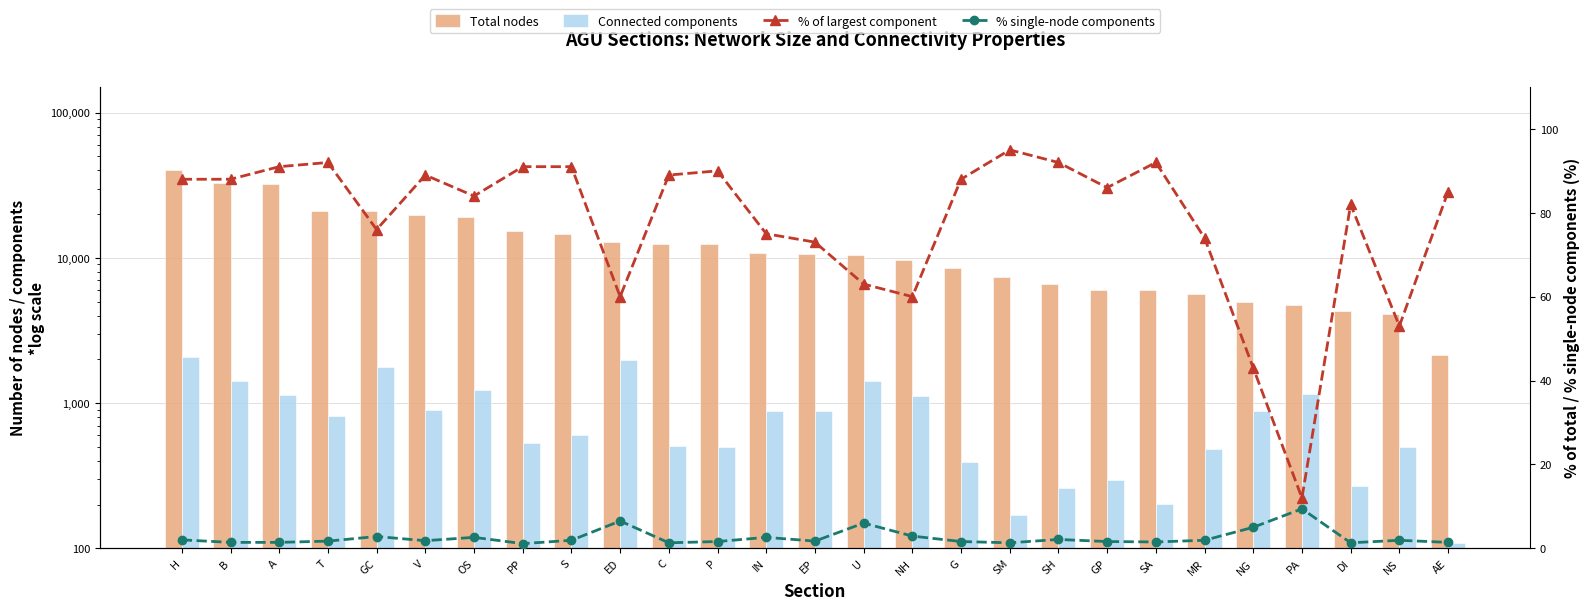

At which label does % of largest component first exceed 86?

H